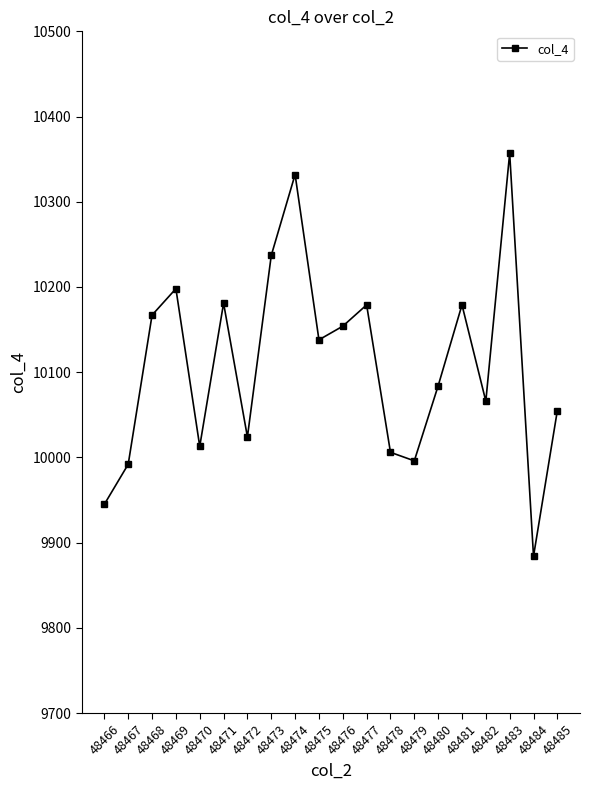

What is the difference between the second highest and second lowest values?

387